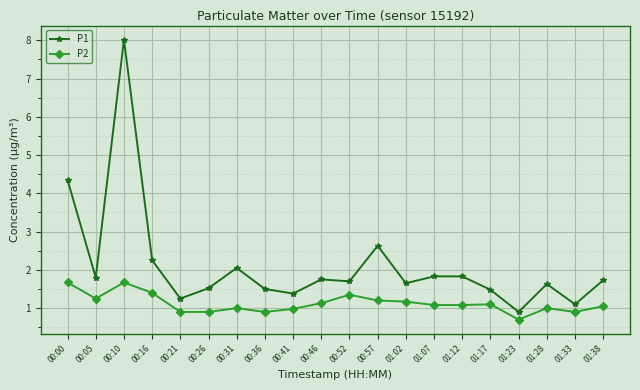

At which label is P1 closest to 4?

00:00